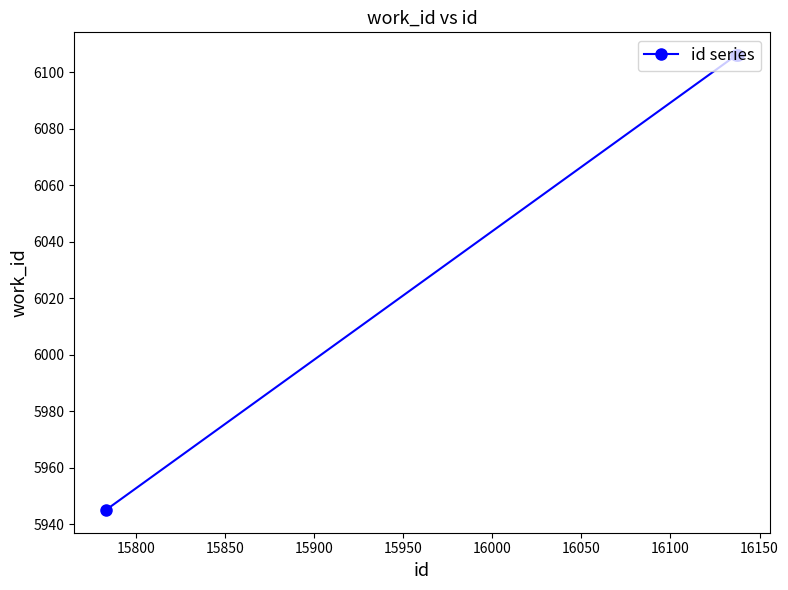

What is the value of the 1st point from the left?

5945